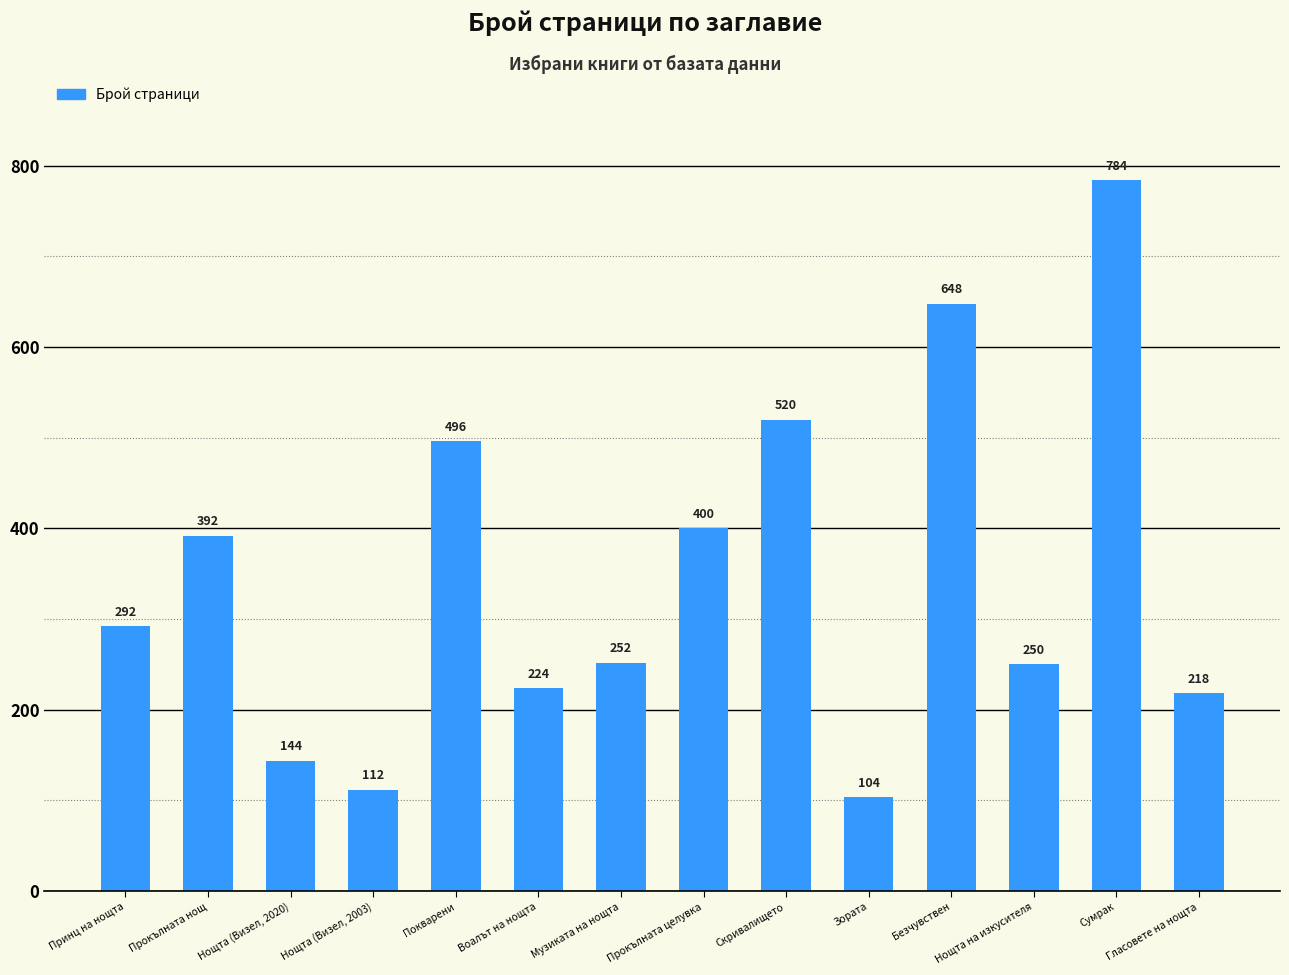

How many data points does each series have?

14